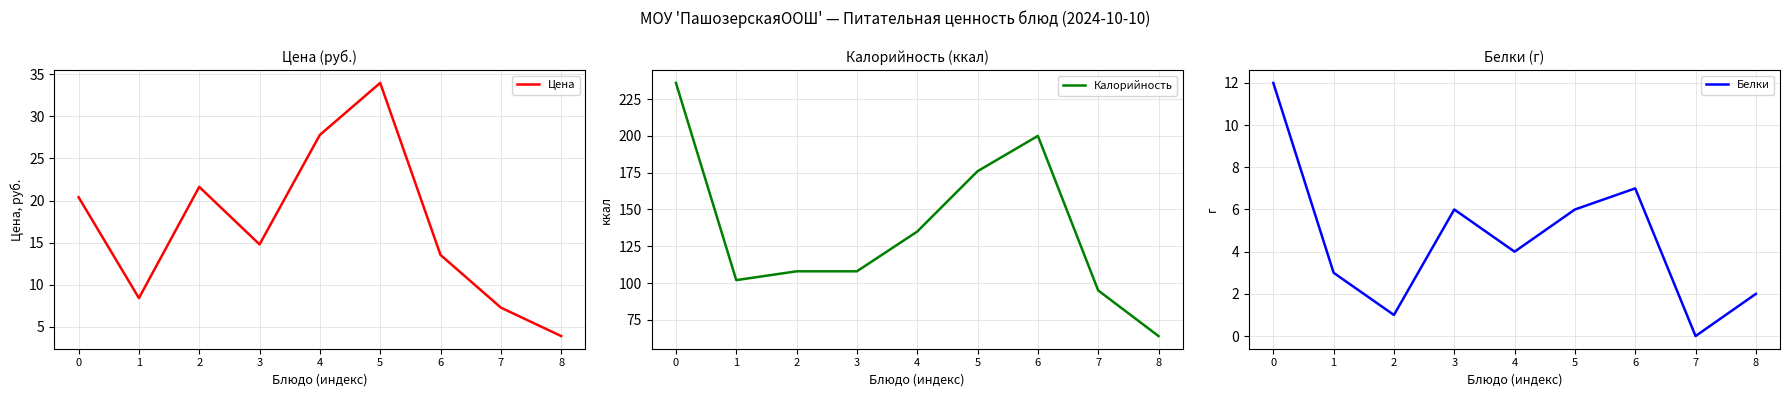

Which series has the widest spread of values?

Калорийность